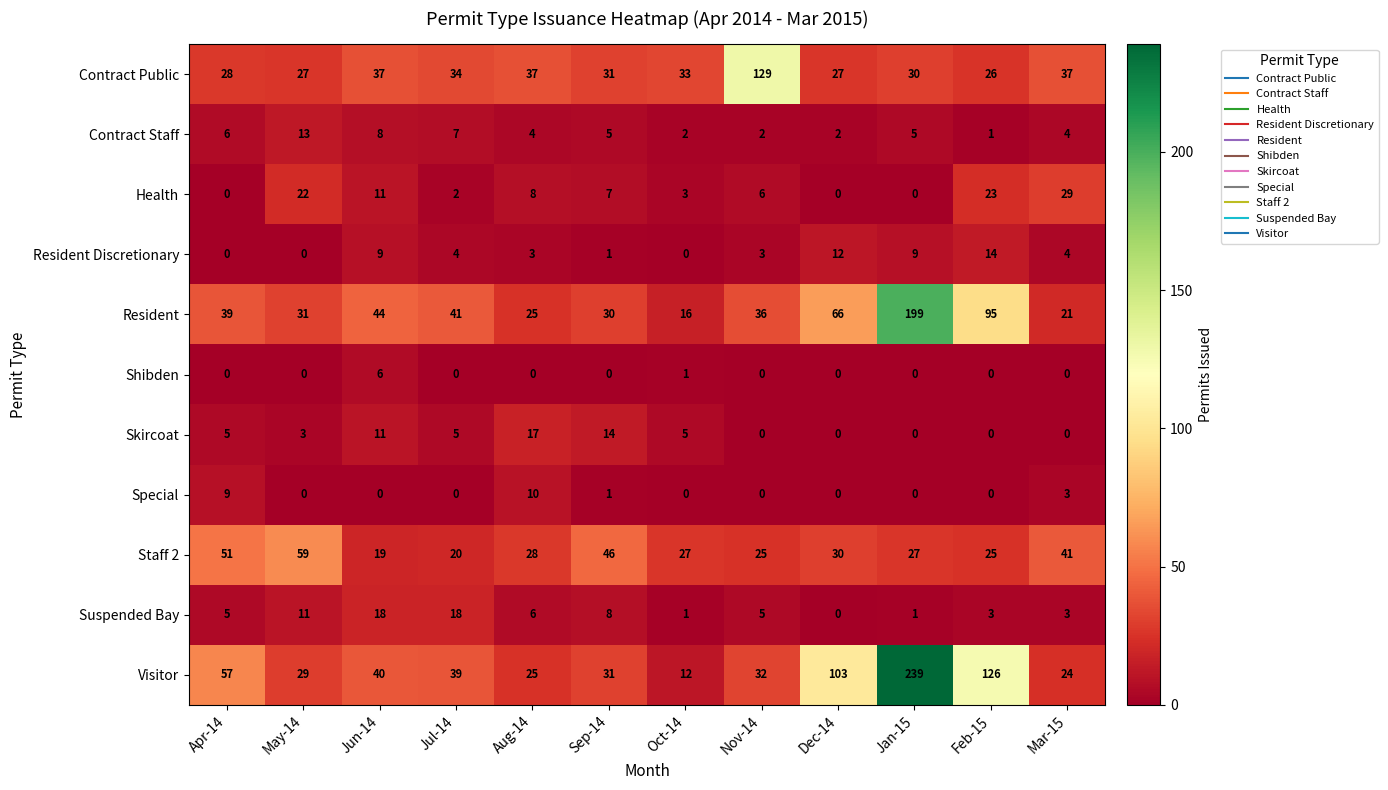

Which series changed the most between Nov-14 and Mar-15?

Contract Public